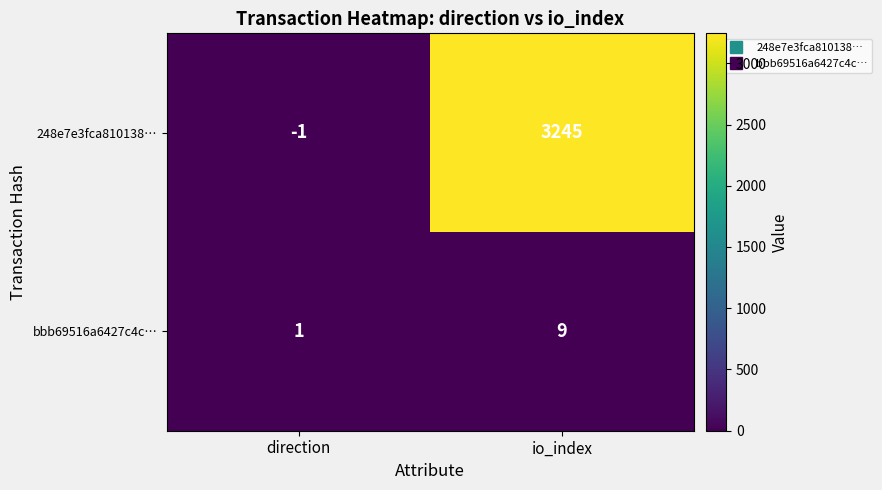

Which series changed the most between direction and io_index?

248e7e3fca810138…